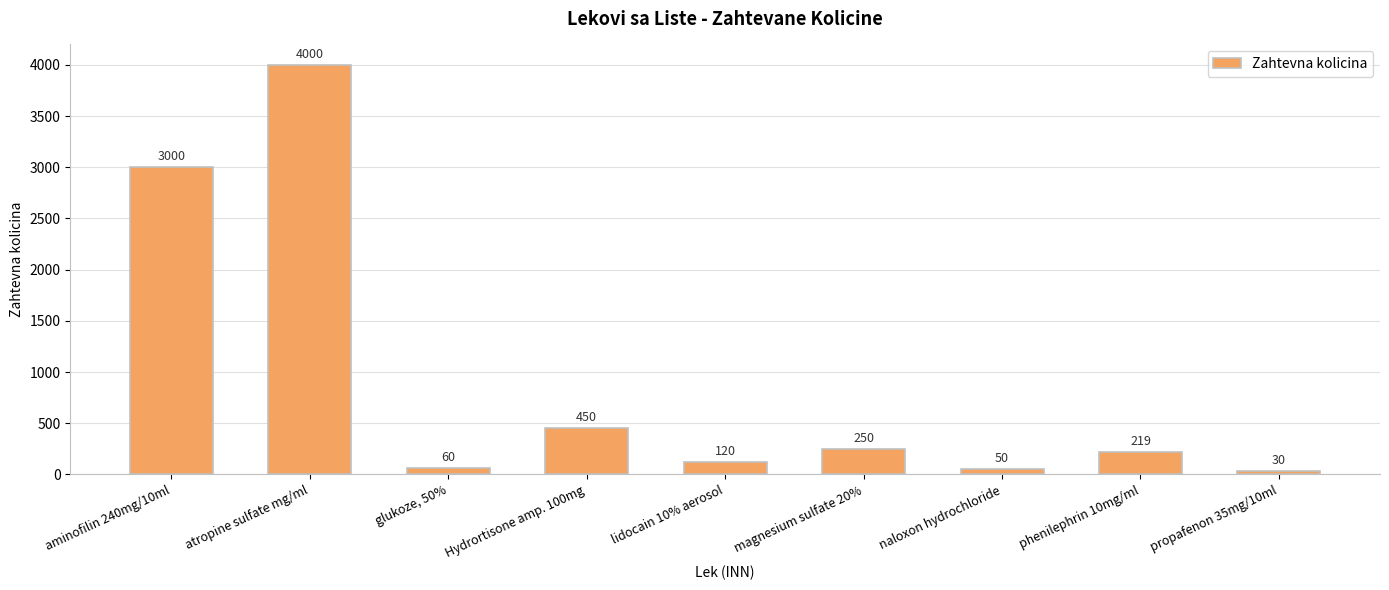

What is the ratio of the value at Hydrortisone amp. 100mg to the value at naloxon hydrochloride?

9.0